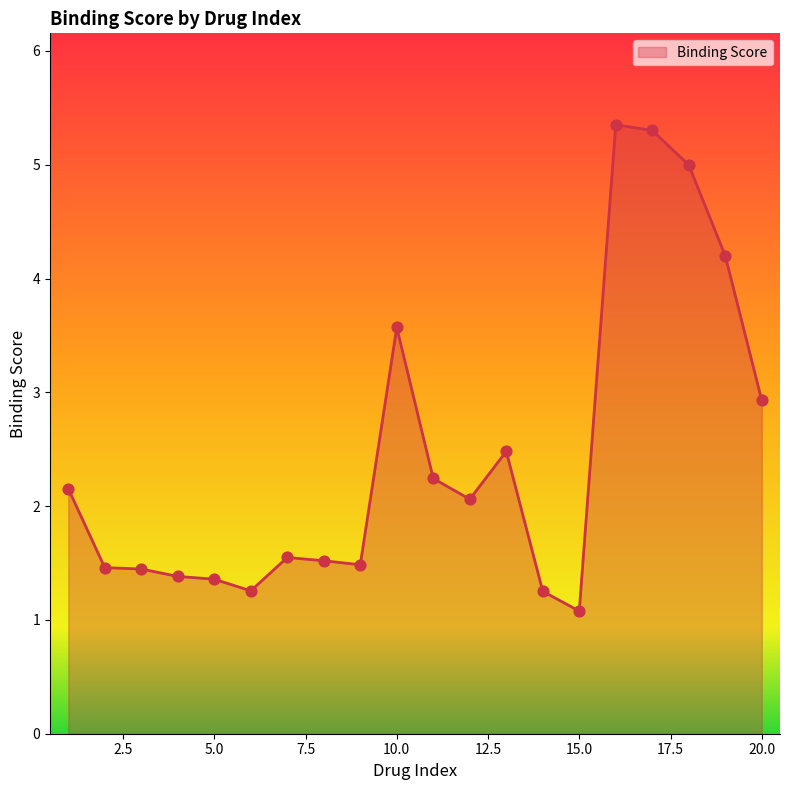

What is the difference between the maximum and minimum values?

4.3